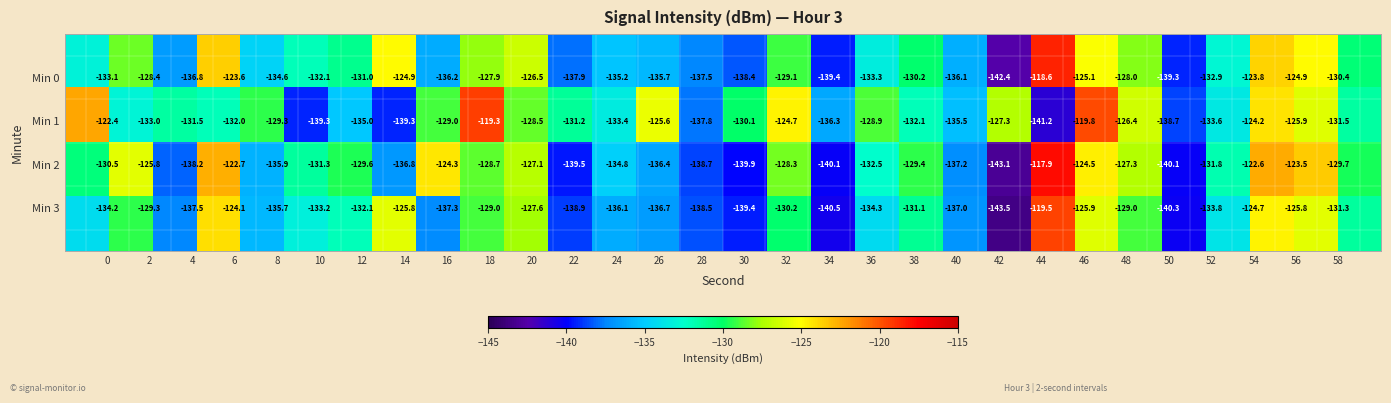

At how many categories does at least one series exceed -121?

3